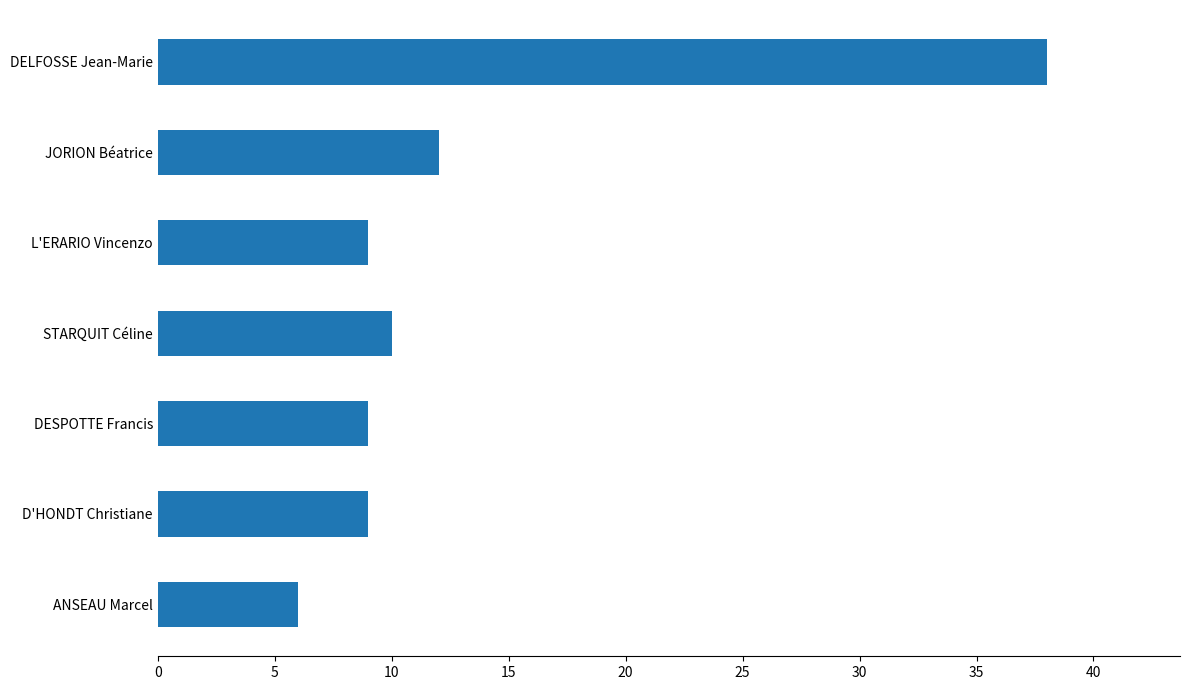

What is the change in value from DELFOSSE Jean-Marie to DESPOTTE Francis?

-29